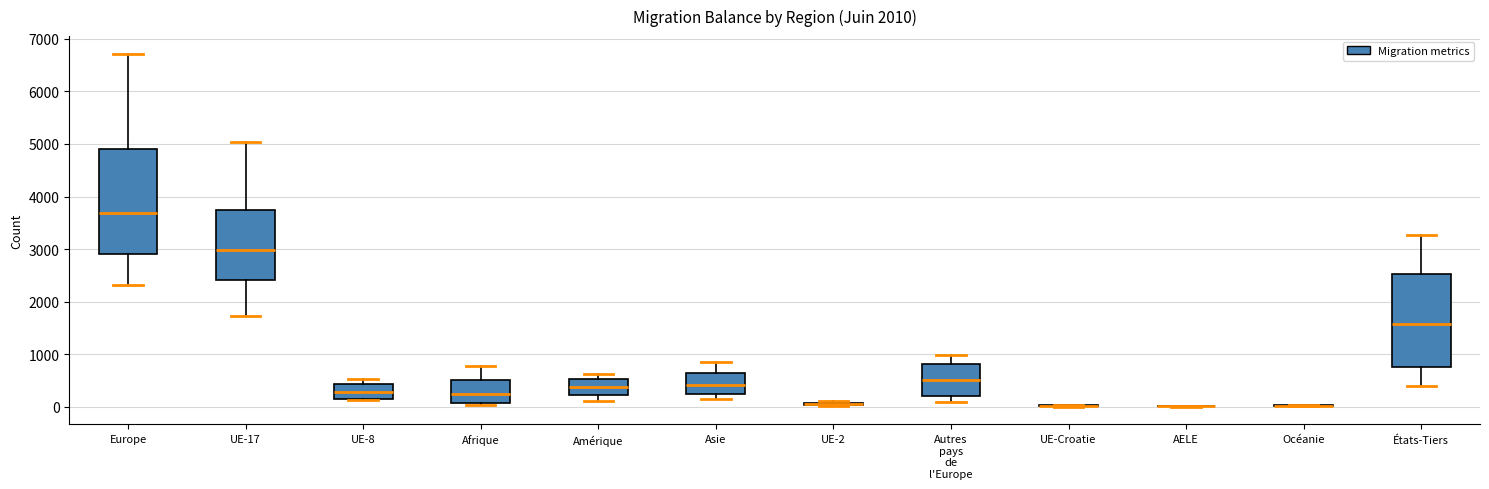

Reading left to right, transcribe this box plot: for each box, give where its median line is, the range the box spans, and where its two whiskers end, as read against the y-axis. The values are not printed on the chart, so give them approximately, as read against the axis.

Europe: median 3700, box 2900 to 4900, whiskers 2300 to 6700
UE-17: median 3000, box 2400 to 3700, whiskers 1700 to 5000
UE-8: median 300, box 200 to 400, whiskers 100 to 500
Afrique: median 200, box 100 to 500, whiskers 0 to 800
Amérique: median 400, box 200 to 500, whiskers 100 to 600
Asie: median 400, box 200 to 600, whiskers 200 (just below the box's lower edge) to 900
UE-2: box collapsed to a line at 100, whiskers 0 to 100
Autres pays de l'Europe: median 500, box 200 to 800, whiskers 100 to 1000
UE-Croatie: box collapsed to a line at 0, whiskers 0 to 0
AELE: box collapsed to a line at 0, whiskers 0 to 0
Océanie: box collapsed to a line at 0, whiskers 0 to 0
États-Tiers: median 1600, box 800 to 2500, whiskers 400 to 3300